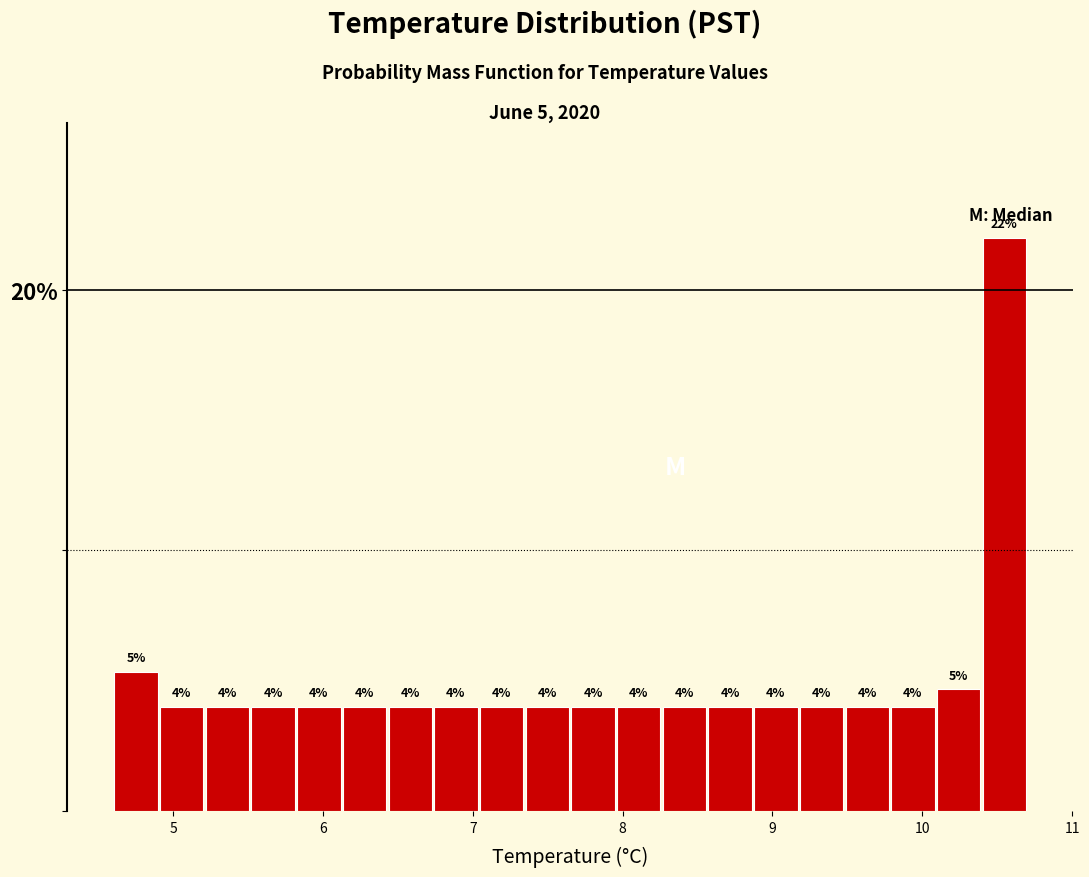

Around what value on the x-axis is the tallest bar? Give the approximate position of its centre, as read against the axis.

10.5